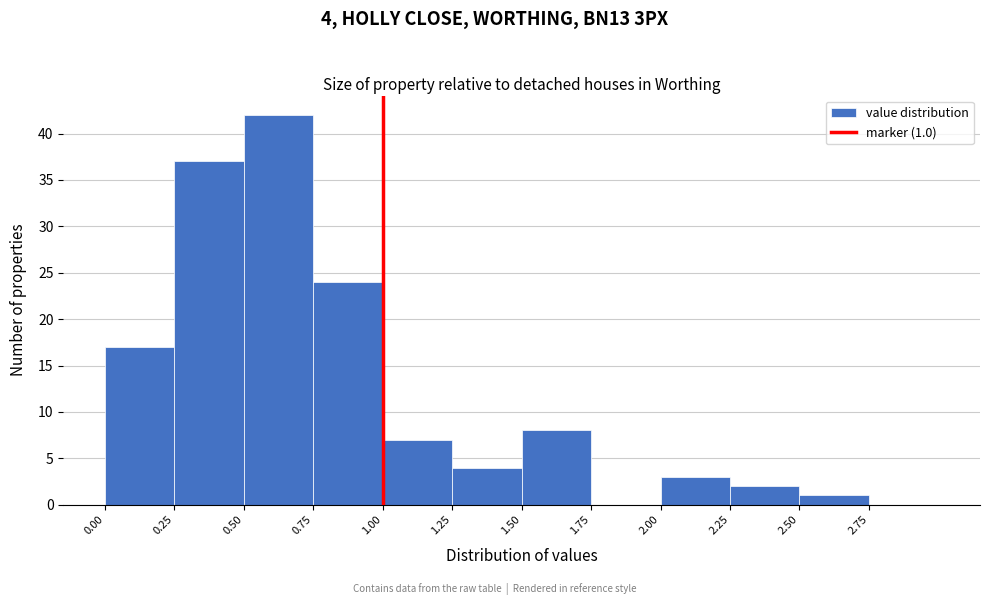

Over which range of the x-axis is the bar tallest?

0.50 to 0.75